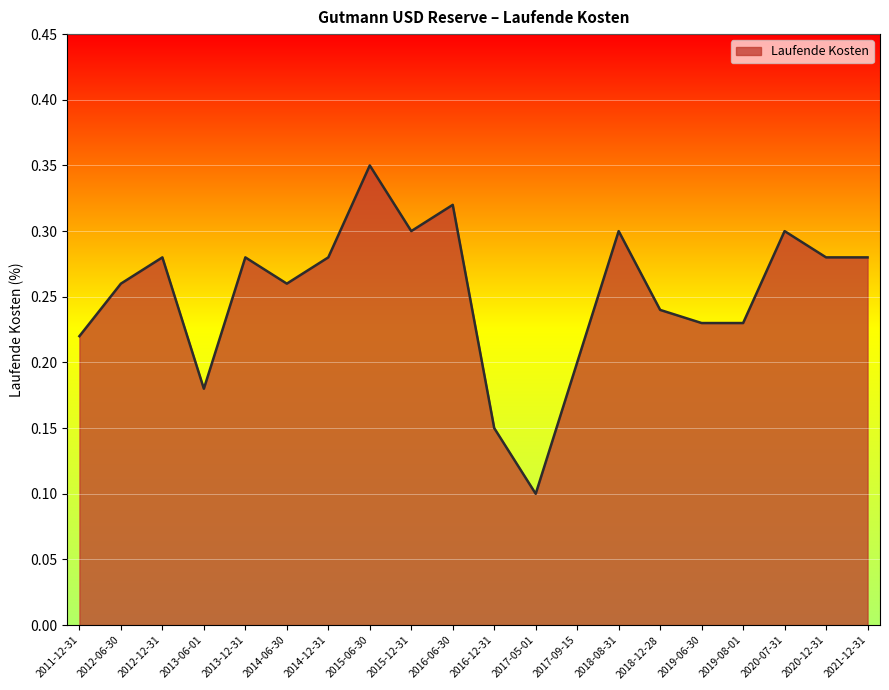

What is the sum of all values?

5.0